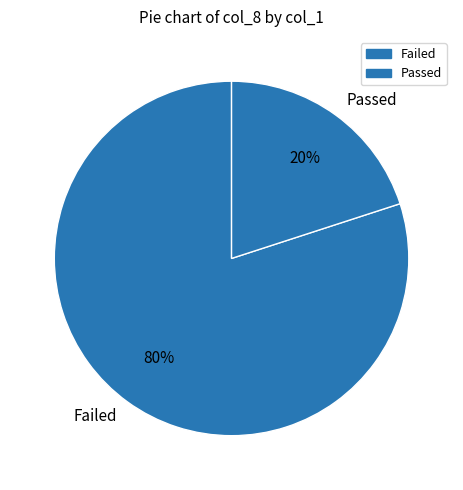

Which has a higher value, Passed or Failed?

Failed